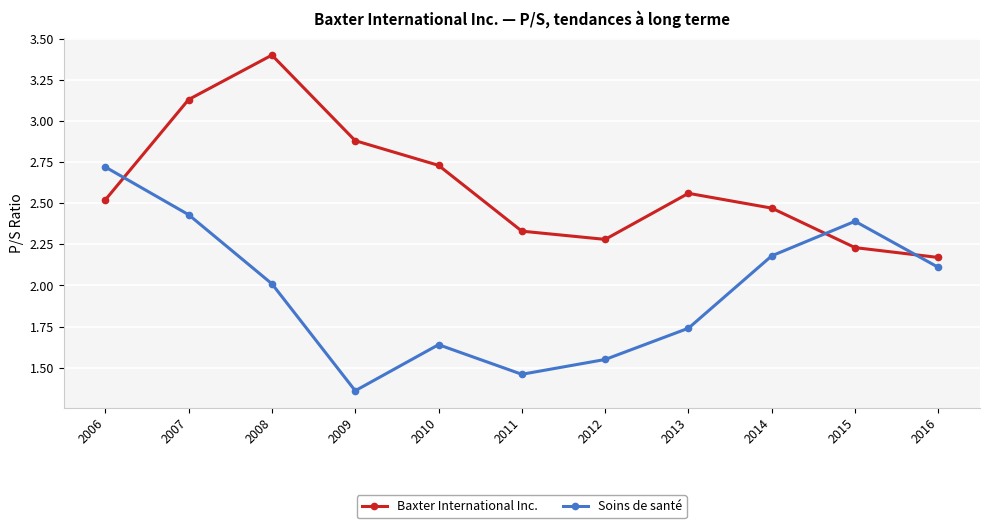

At which label is Soins de santé closest to 2?

2008